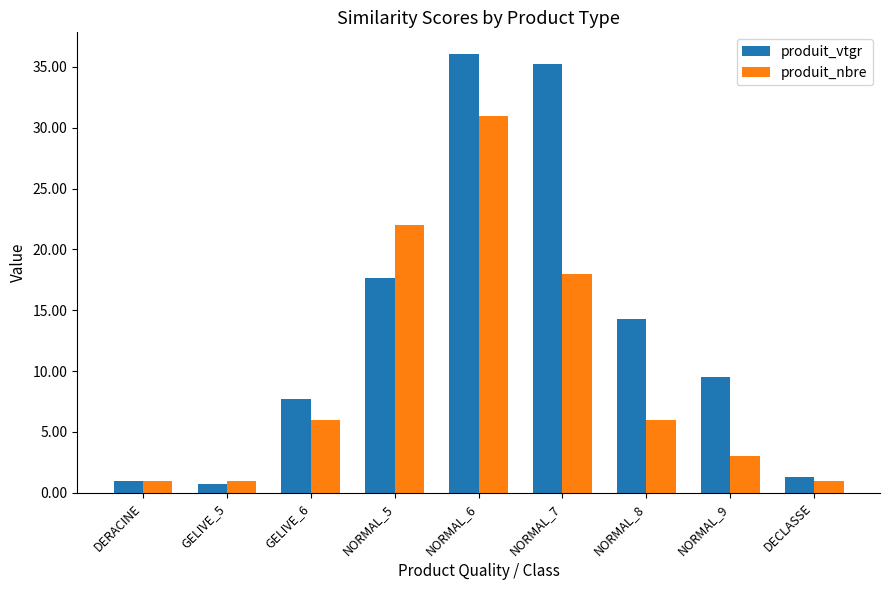

Between DERACINE and NORMAL_8, which series saw the biggest shift?

produit_vtgr